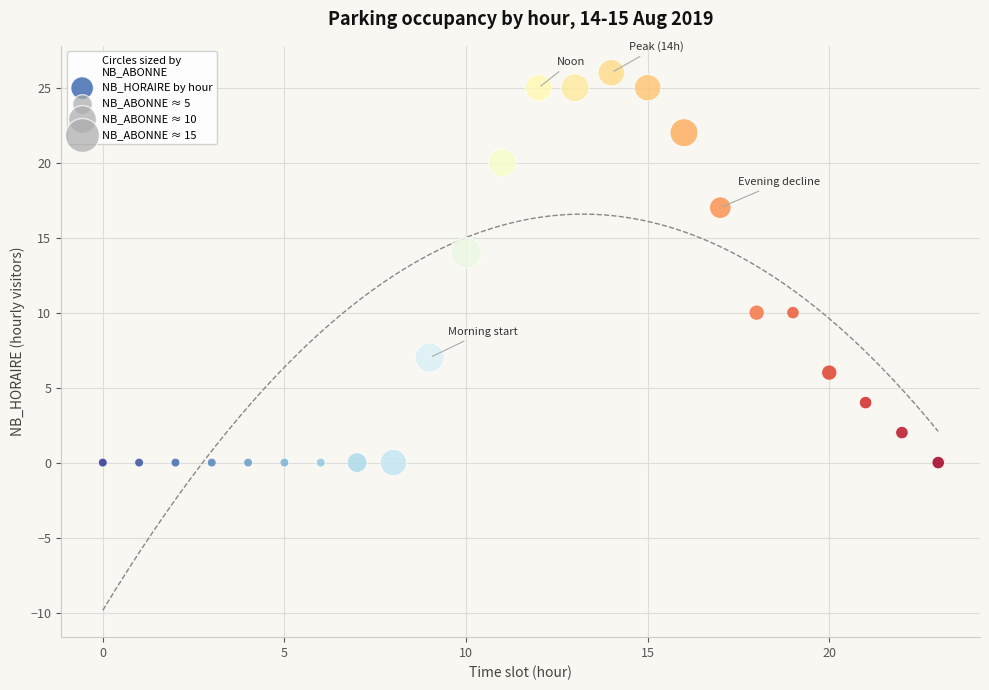

What Y value in the scatter plot is closest to 13?

14